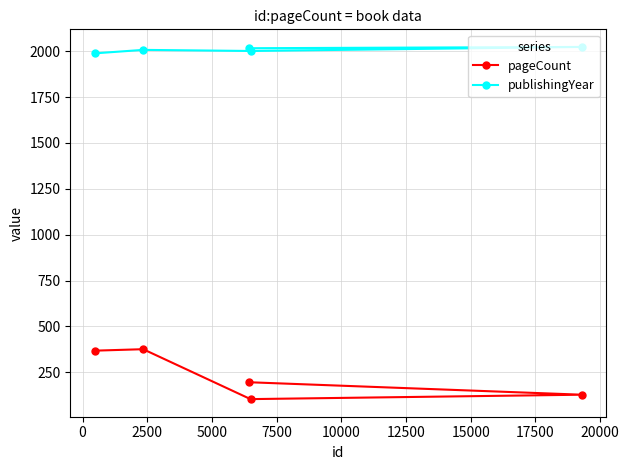

What is the highest value of the pageCount series?

376